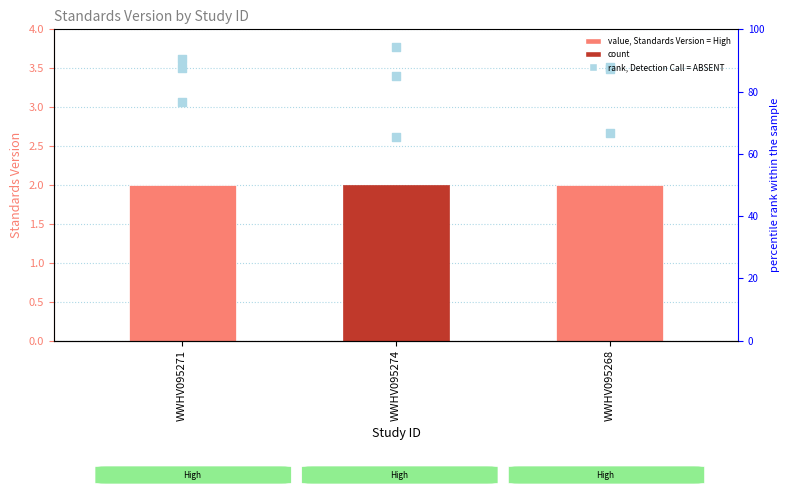

Which series has the largest total across all categories?

rank, Detection Call = ABSENT